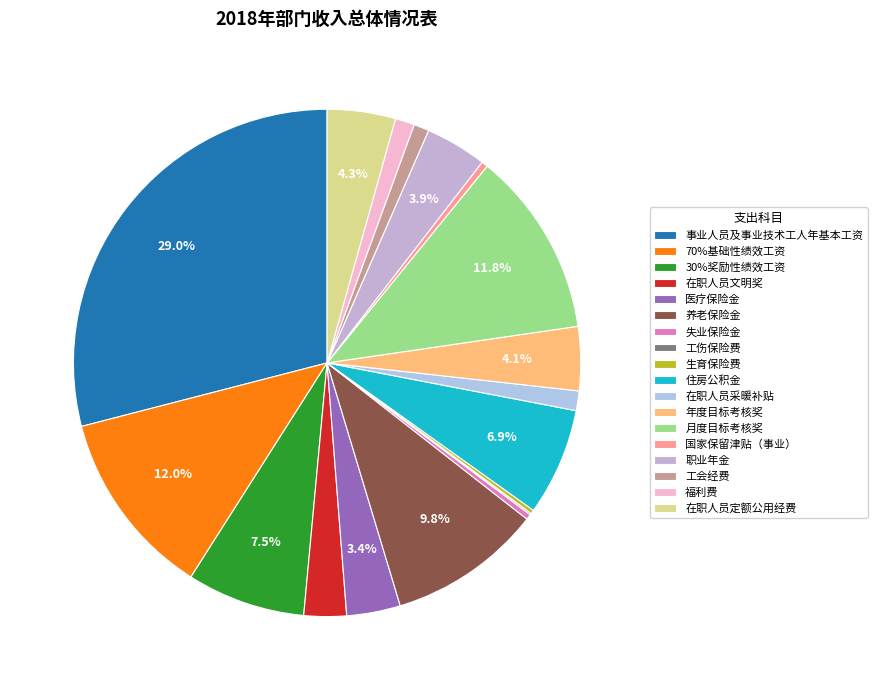

Is it true that 生育保险费 is 13% of the pie?

False